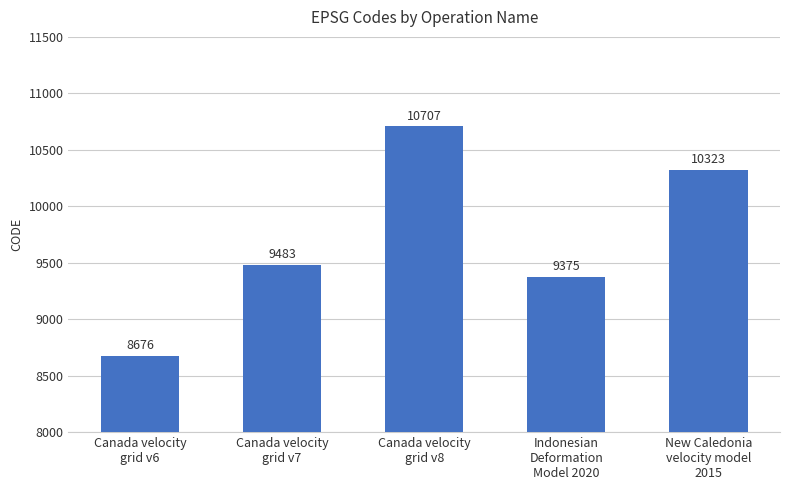

Between Canada velocity
grid v6 and Canada velocity
grid v8, which is larger?

Canada velocity
grid v8